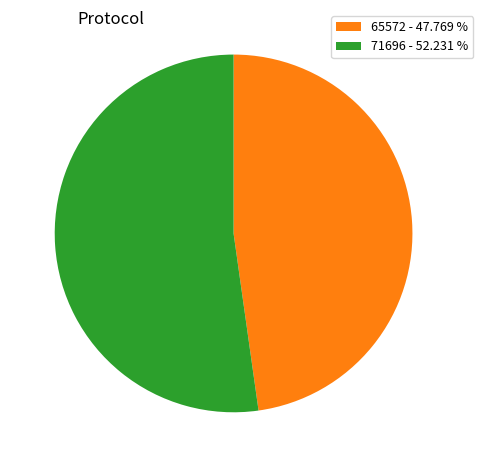

Is there any slice that represents more than half of the pie?

Yes